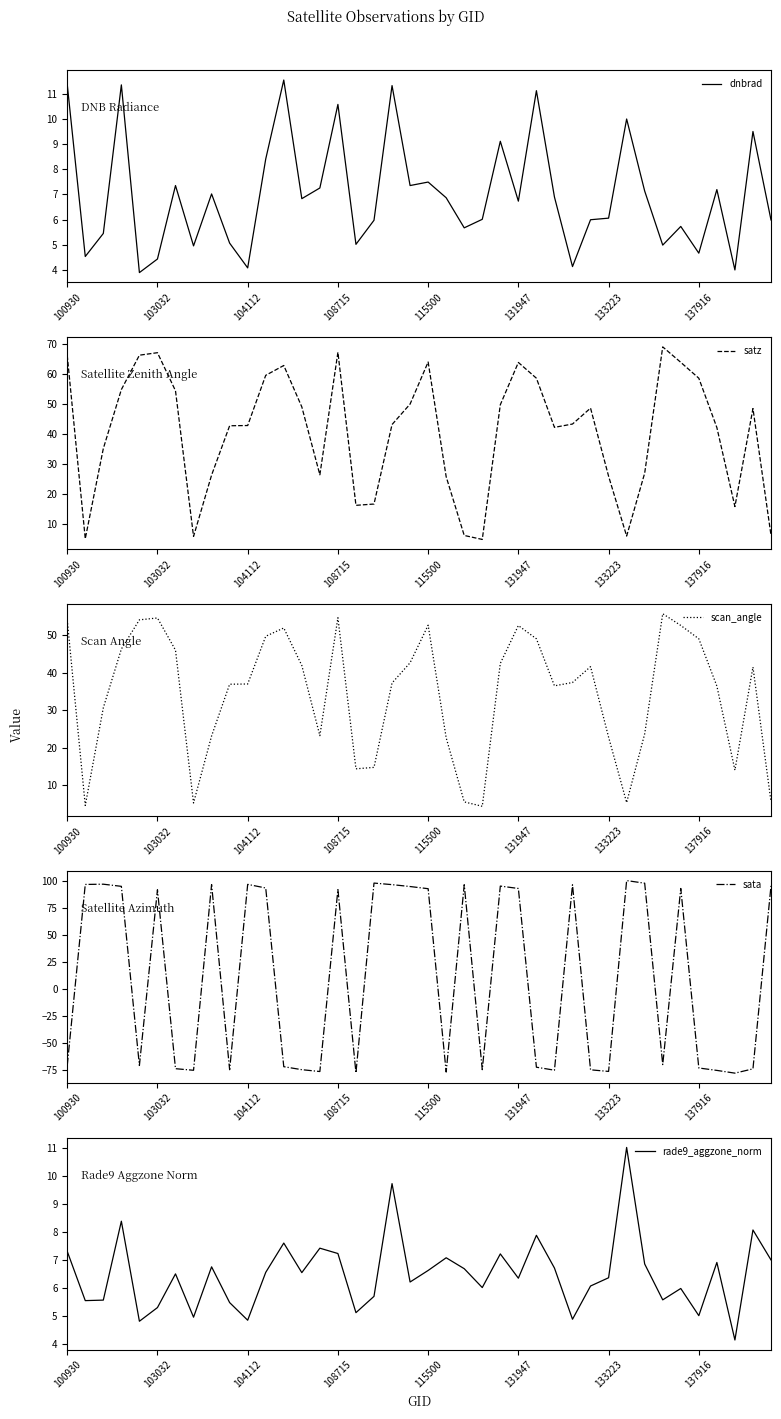

The dnbrad series shows 2.7 at 137916. True or false?

False